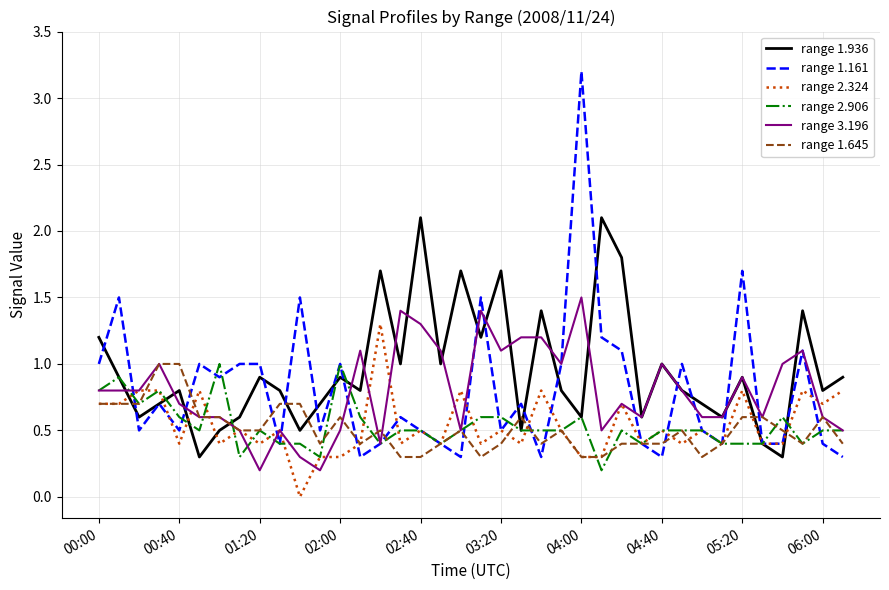

What is the maximum value for range 2.906?

1.0